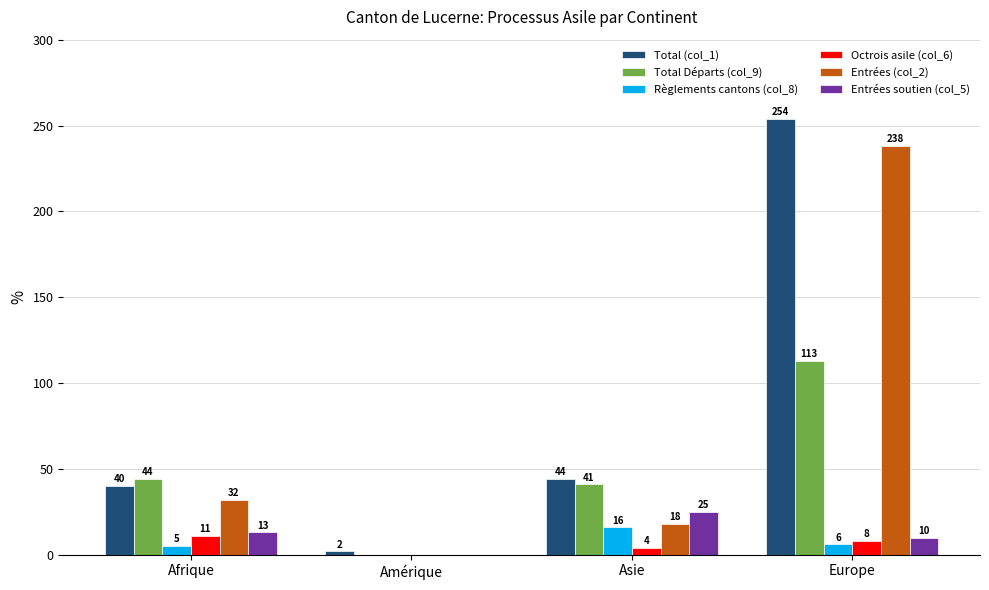

What is the greatest value displayed?

254